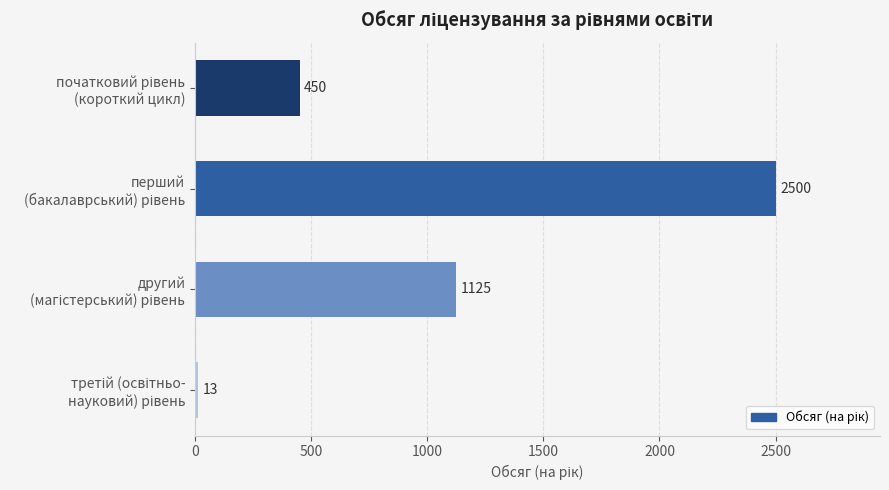

What is the value of the 2nd bar from the top?

2500